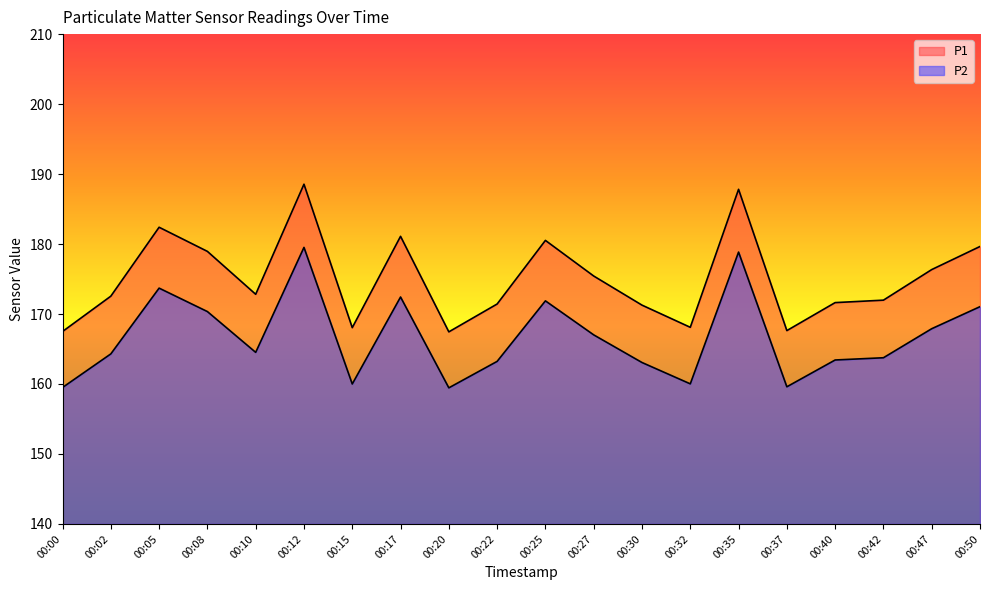

List the labels in order of P1 value, smallest first.

00:20, 00:00, 00:37, 00:15, 00:32, 00:30, 00:22, 00:40, 00:42, 00:02, 00:10, 00:27, 00:47, 00:08, 00:50, 00:25, 00:17, 00:05, 00:35, 00:12